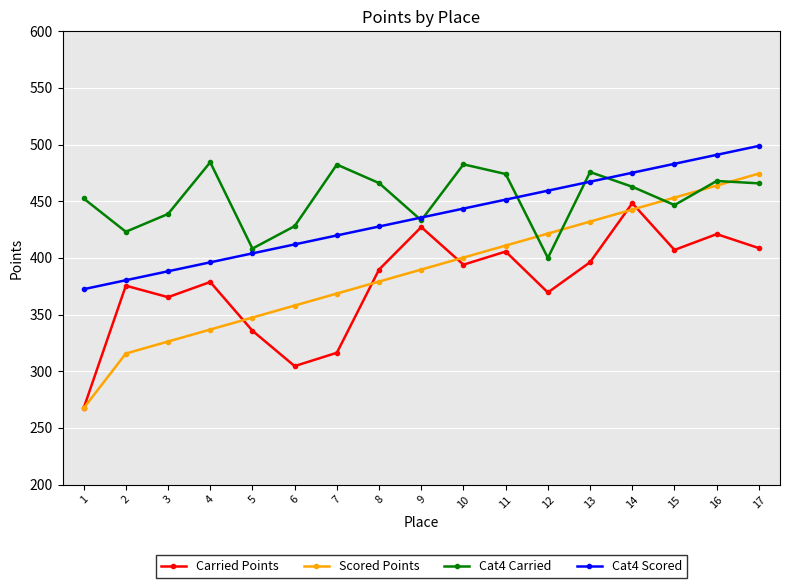

What is the sum of all Scored Points values?

6587.2